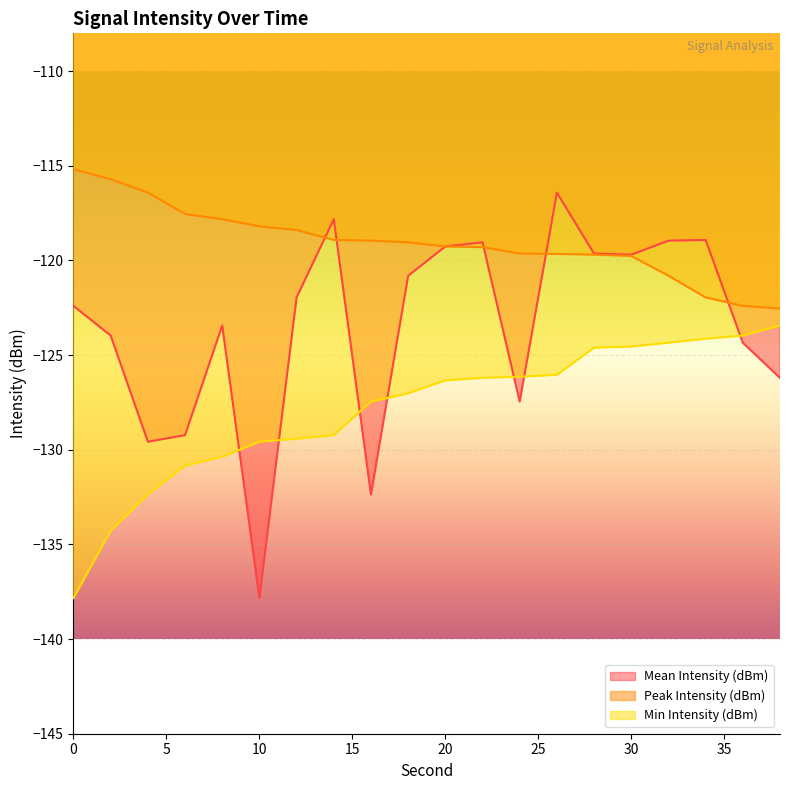

After their last crossing, which series has the higher values: Peak Intensity (dBm) or Mean Intensity (dBm)?

Peak Intensity (dBm)